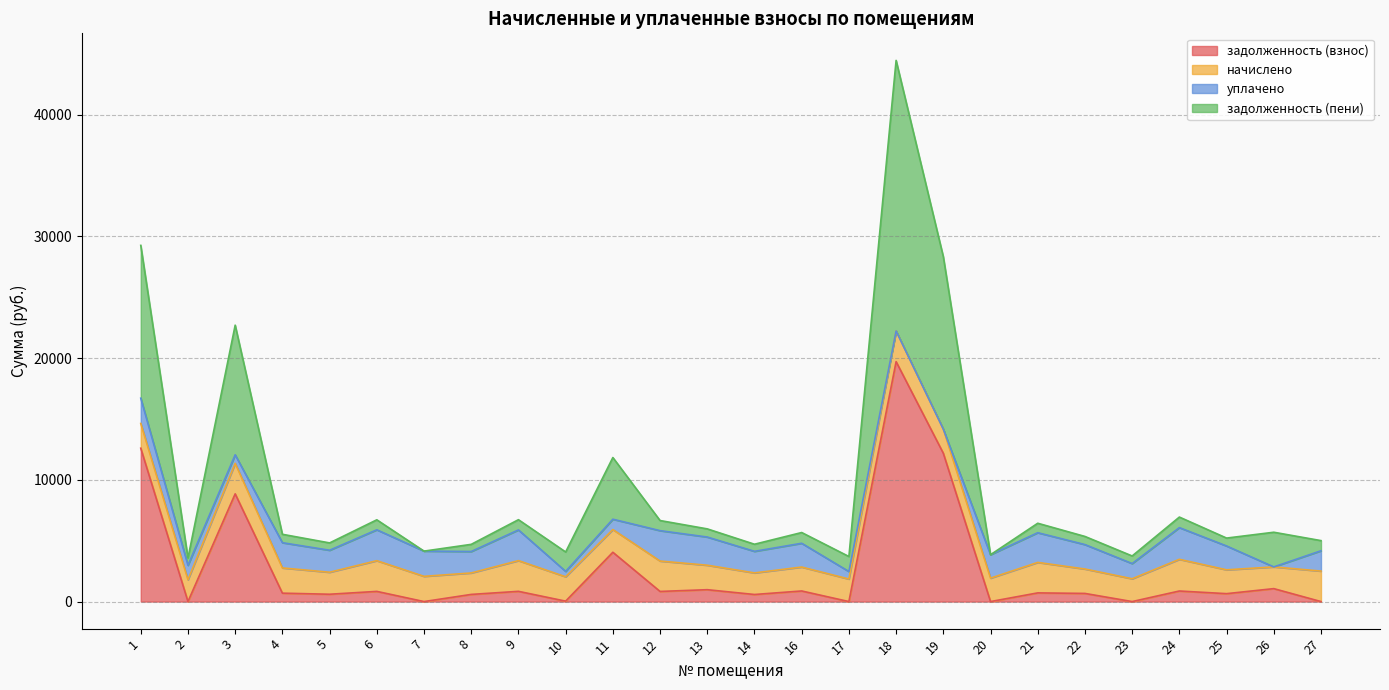

Is the value of задолженность (пени) at 12 greater than the value of задолженность (взнос) at 12?

Yes